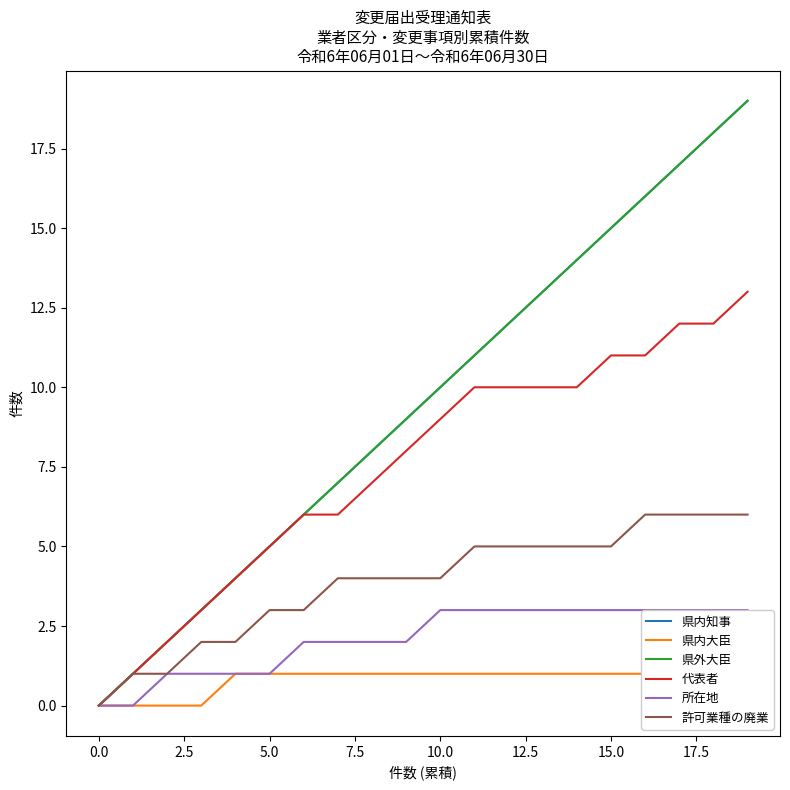

At which label does 許可業種の廃業 reach its minimum?

0.0